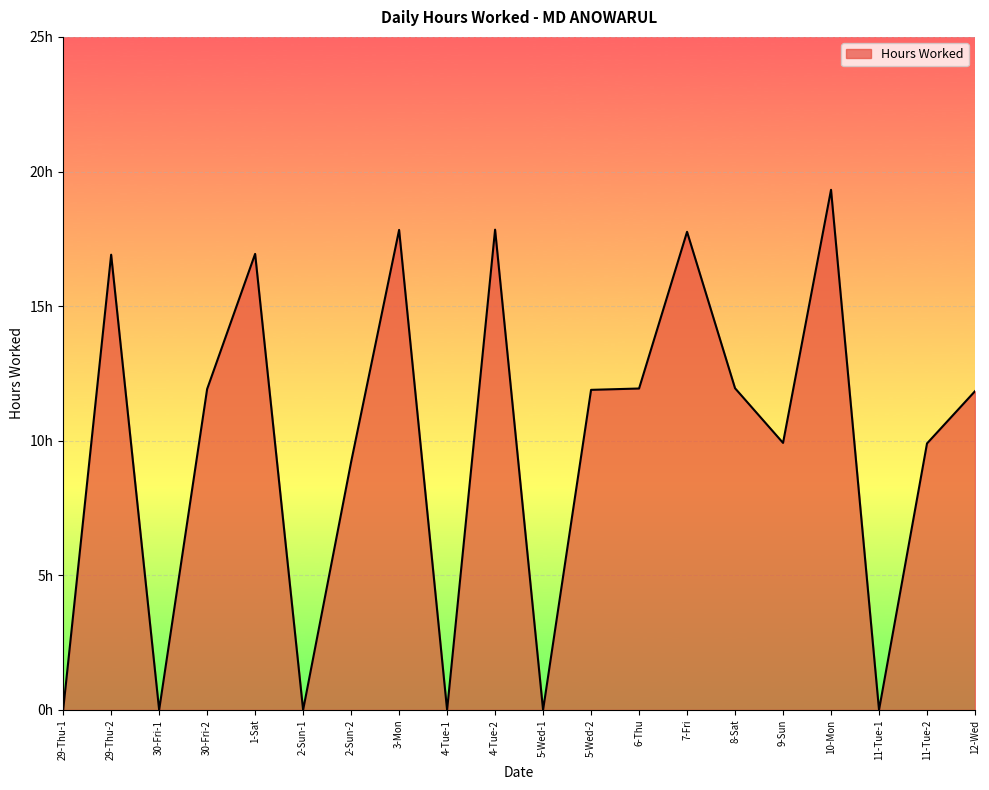

Rank the categories by value from lowest to highest.

29-Thu-1, 30-Fri-1, 2-Sun-1, 4-Tue-1, 5-Wed-1, 11-Tue-1, 2-Sun-2, 11-Tue-2, 9-Sun, 12-Wed, 5-Wed-2, 30-Fri-2, 6-Thu, 8-Sat, 29-Thu-2, 1-Sat, 7-Fri, 3-Mon, 4-Tue-2, 10-Mon